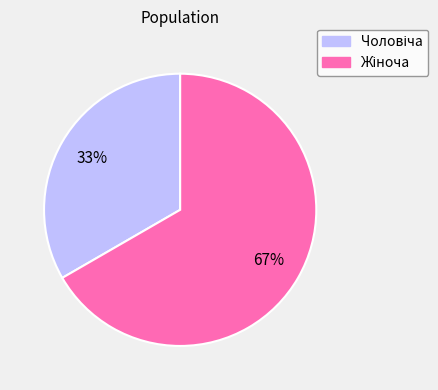

Is there any slice that represents more than half of the pie?

Yes